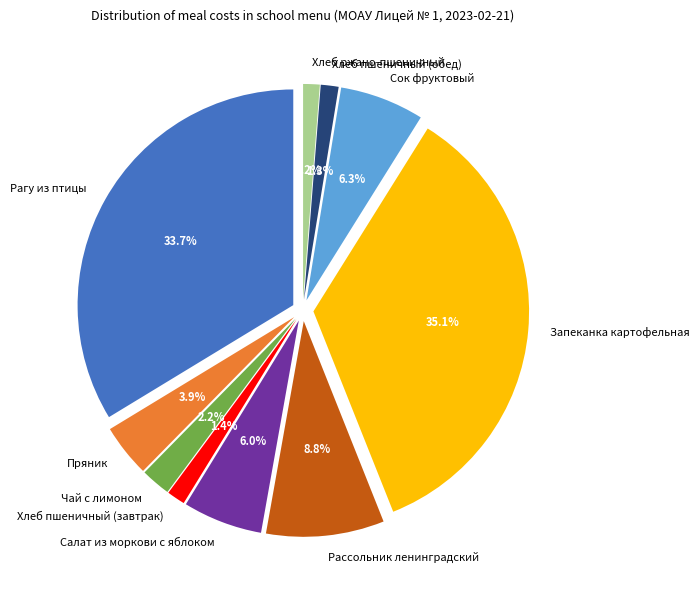

How many slices are in this pie chart?

10